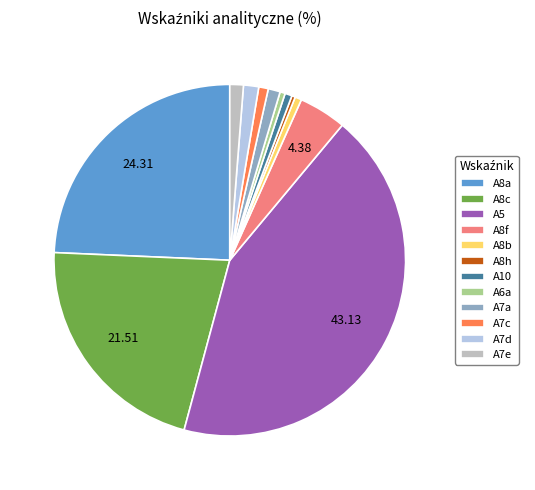

Which category has the biggest portion of the pie?

A5